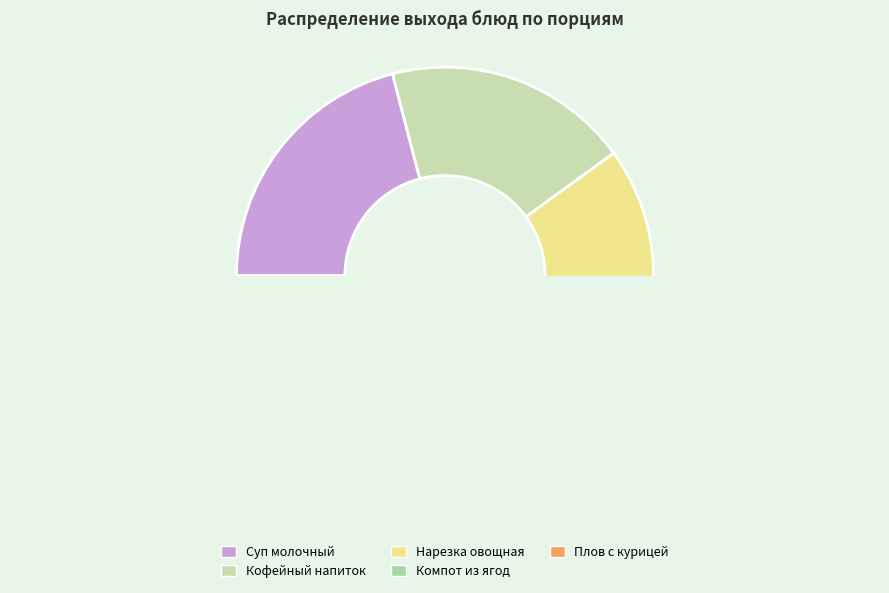

To the nearest percent, what is the average slice percentage?

20%